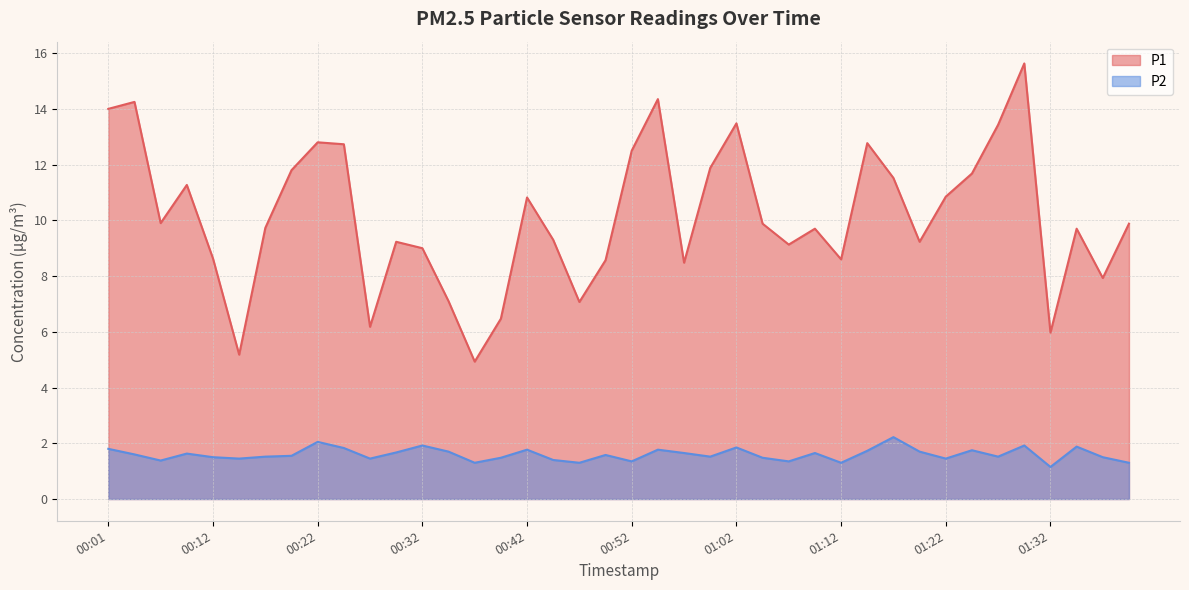

Count the number of data series in this chart.

2